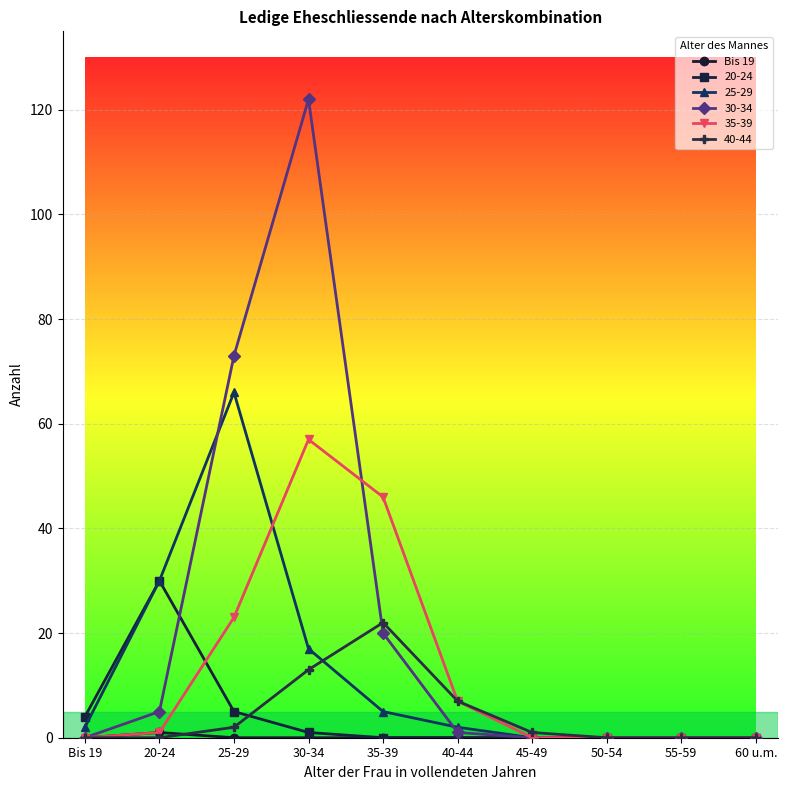

At which label is 35-39 closest to 28?

25-29